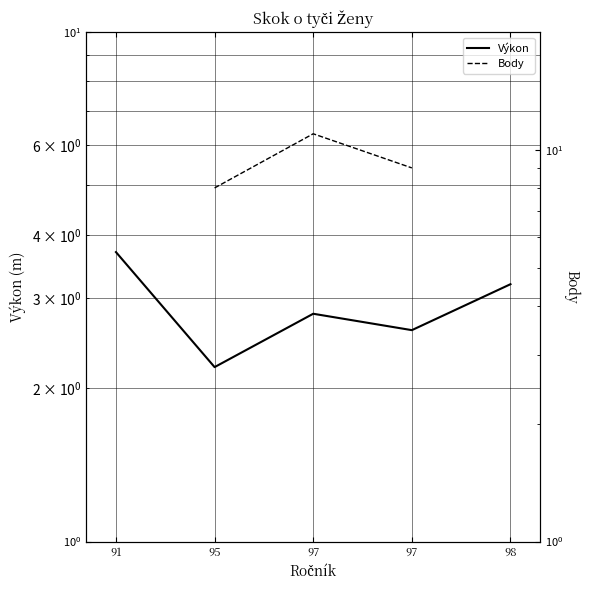

Count the number of data series in this chart.

2